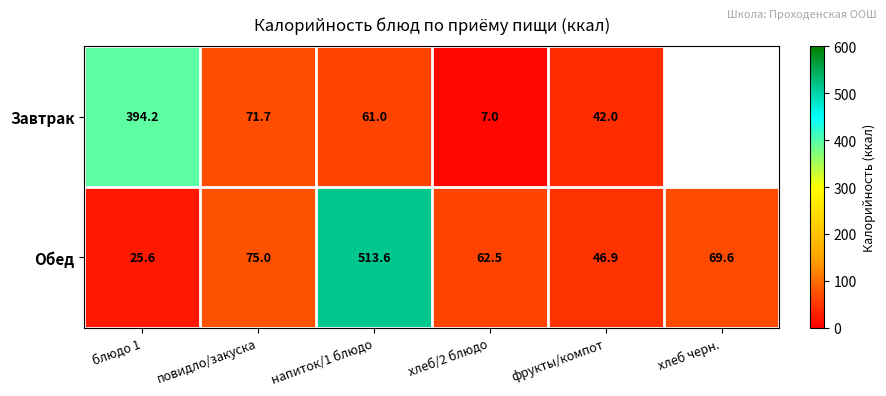

At напиток/1 блюдо, list the series in order from largest to smallest.

Обед, Завтрак